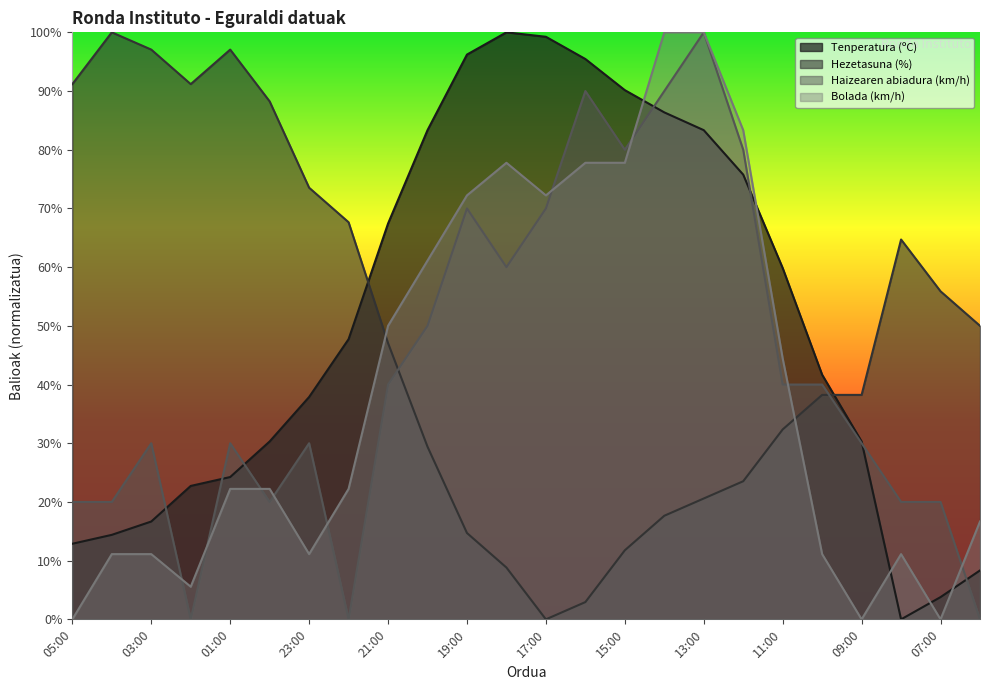

What is the value of the Bolada (km/h) point at the 6th from the left?

22.2